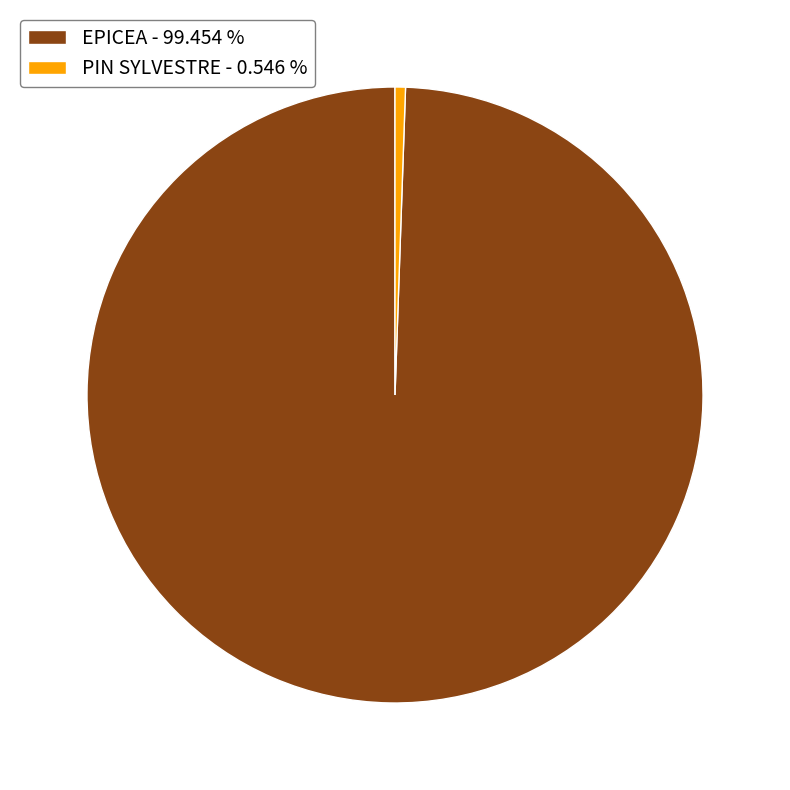

How many slices are in this pie chart?

2